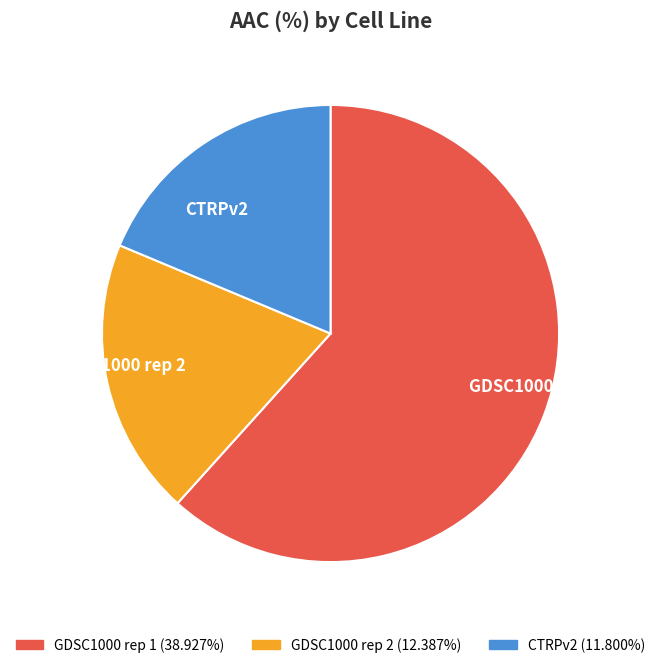

Which slice represents more than half of the pie?

GDSC1000 rep 1